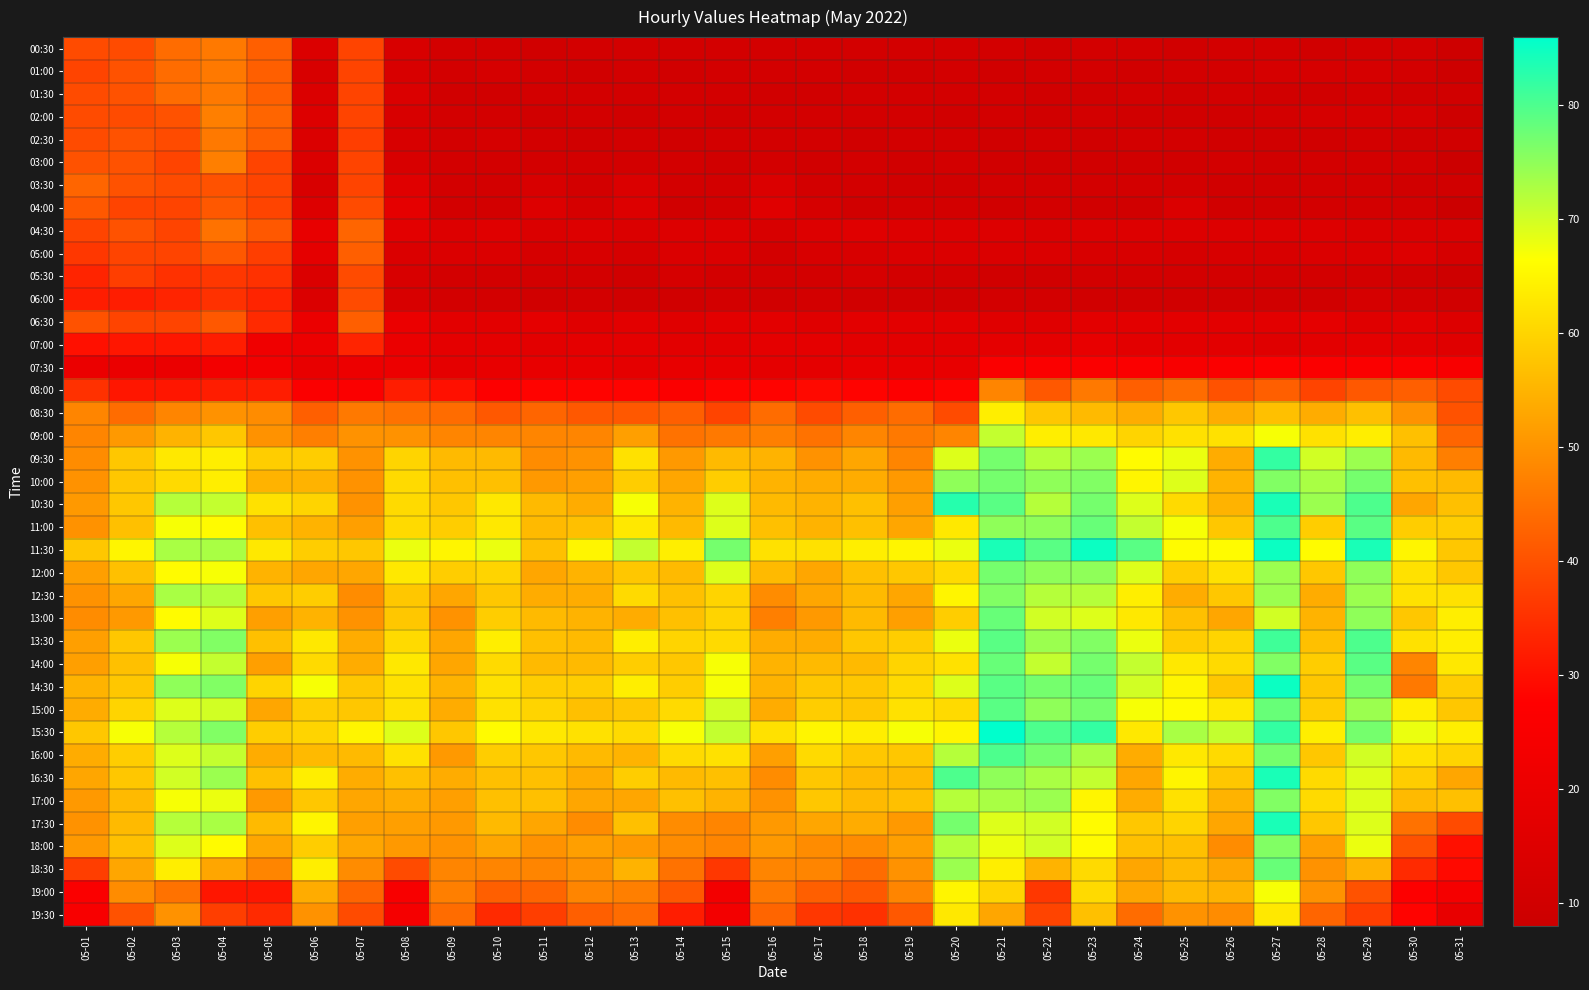

Reading right to left, extract all data points from this chart.

00:30: 05-31=9	05-30=11	05-29=11	05-28=10	05-27=11	05-26=11	05-25=10	05-24=11	05-23=11	05-22=10	05-21=11	05-20=11	05-19=11	05-18=11	05-17=11	05-16=11	05-15=11	05-14=11	05-13=11	05-12=11	05-11=10	05-10=11	05-09=11	05-08=13	05-07=38	05-06=14	05-05=42	05-04=46	05-03=44	05-02=39	05-01=39
01:00: 05-31=9	05-30=11	05-29=12	05-28=12	05-27=12	05-26=11	05-25=11	05-24=10	05-23=11	05-22=11	05-21=10	05-20=11	05-19=10	05-18=10	05-17=11	05-16=11	05-15=11	05-14=10	05-13=11	05-12=10	05-11=11	05-10=12	05-09=11	05-08=13	05-07=38	05-06=13	05-05=42	05-04=46	05-03=44	05-02=40	05-01=38
01:30: 05-31=10	05-30=10	05-29=11	05-28=10	05-27=10	05-26=11	05-25=10	05-24=11	05-23=10	05-22=10	05-21=11	05-20=11	05-19=11	05-18=11	05-17=10	05-16=10	05-15=11	05-14=11	05-13=11	05-12=11	05-11=11	05-10=10	05-09=10	05-08=14	05-07=38	05-06=14	05-05=42	05-04=46	05-03=44	05-02=40	05-01=39
02:00: 05-31=9	05-30=12	05-29=12	05-28=12	05-27=11	05-26=10	05-25=10	05-24=10	05-23=11	05-22=10	05-21=11	05-20=10	05-19=11	05-18=11	05-17=11	05-16=11	05-15=10	05-14=11	05-13=10	05-12=11	05-11=10	05-10=11	05-09=11	05-08=13	05-07=38	05-06=15	05-05=43	05-04=47	05-03=40	05-02=39	05-01=39
02:30: 05-31=10	05-30=10	05-29=11	05-28=10	05-27=10	05-26=10	05-25=11	05-24=11	05-23=10	05-22=11	05-21=10	05-20=11	05-19=11	05-18=10	05-17=11	05-16=11	05-15=11	05-14=10	05-13=11	05-12=10	05-11=11	05-10=12	05-09=11	05-08=13	05-07=37	05-06=14	05-05=42	05-04=46	05-03=39	05-02=40	05-01=39
03:00: 05-31=8	05-30=11	05-29=11	05-28=11	05-27=10	05-26=11	05-25=10	05-24=10	05-23=10	05-22=10	05-21=10	05-20=11	05-19=10	05-18=11	05-17=10	05-16=11	05-15=10	05-14=11	05-13=11	05-12=11	05-11=11	05-10=11	05-09=11	05-08=13	05-07=38	05-06=14	05-05=38	05-04=47	05-03=38	05-02=40	05-01=40
03:30: 05-31=10	05-30=10	05-29=11	05-28=11	05-27=10	05-26=10	05-25=11	05-24=11	05-23=11	05-22=11	05-21=11	05-20=10	05-19=10	05-18=11	05-17=11	05-16=14	05-15=11	05-14=11	05-13=14	05-12=11	05-11=13	05-10=11	05-09=11	05-08=16	05-07=38	05-06=13	05-05=38	05-04=40	05-03=39	05-02=40	05-01=43
04:00: 05-31=8	05-30=11	05-29=11	05-28=11	05-27=10	05-26=10	05-25=14	05-24=10	05-23=10	05-22=11	05-21=10	05-20=11	05-19=11	05-18=10	05-17=12	05-16=16	05-15=11	05-14=10	05-13=15	05-12=12	05-11=15	05-10=11	05-09=11	05-08=18	05-07=39	05-06=15	05-05=38	05-04=41	05-03=38	05-02=38	05-01=41
04:30: 05-31=14	05-30=14	05-29=14	05-28=15	05-27=15	05-26=15	05-25=15	05-24=15	05-23=15	05-22=14	05-21=15	05-20=15	05-19=15	05-18=16	05-17=15	05-16=13	05-15=15	05-14=15	05-13=14	05-12=15	05-11=14	05-10=16	05-09=15	05-08=17	05-07=43	05-06=19	05-05=41	05-04=45	05-03=38	05-02=40	05-01=38
05:00: 05-31=12	05-30=15	05-29=14	05-28=14	05-27=13	05-26=13	05-25=12	05-24=13	05-23=13	05-22=14	05-21=14	05-20=14	05-19=14	05-18=13	05-17=13	05-16=11	05-15=14	05-14=14	05-13=12	05-12=13	05-11=12	05-10=14	05-09=14	05-08=14	05-07=42	05-06=18	05-05=37	05-04=41	05-03=38	05-02=38	05-01=36
05:30: 05-31=9	05-30=10	05-29=11	05-28=11	05-27=11	05-26=11	05-25=11	05-24=11	05-23=11	05-22=10	05-21=10	05-20=11	05-19=11	05-18=12	05-17=11	05-16=11	05-15=11	05-14=12	05-13=10	05-12=11	05-11=11	05-10=11	05-09=11	05-08=13	05-07=39	05-06=14	05-05=35	05-04=36	05-03=35	05-02=37	05-01=33
06:00: 05-31=10	05-30=11	05-29=12	05-28=10	05-27=10	05-26=10	05-25=10	05-24=10	05-23=10	05-22=11	05-21=11	05-20=10	05-19=10	05-18=10	05-17=11	05-16=10	05-15=11	05-14=10	05-13=10	05-12=11	05-11=10	05-10=11	05-09=11	05-08=13	05-07=39	05-06=14	05-05=33	05-04=35	05-03=33	05-02=32	05-01=32
06:30: 05-31=15	05-30=17	05-29=16	05-28=18	05-27=17	05-26=17	05-25=17	05-24=17	05-23=17	05-22=16	05-21=16	05-20=17	05-19=17	05-18=17	05-17=16	05-16=17	05-15=17	05-14=16	05-13=17	05-12=16	05-11=18	05-10=17	05-09=17	05-08=20	05-07=42	05-06=20	05-05=34	05-04=41	05-03=38	05-02=38	05-01=40
07:00: 05-31=16	05-30=17	05-29=18	05-28=17	05-27=16	05-26=17	05-25=17	05-24=17	05-23=19	05-22=18	05-21=18	05-20=17	05-19=17	05-18=17	05-17=18	05-16=18	05-15=17	05-14=17	05-13=18	05-12=18	05-11=17	05-10=18	05-09=18	05-08=20	05-07=33	05-06=21	05-05=22	05-04=32	05-03=31	05-02=31	05-01=30
07:30: 05-31=25	05-30=26	05-29=26	05-28=26	05-27=27	05-26=26	05-25=25	05-24=26	05-23=26	05-22=26	05-21=26	05-20=19	05-19=19	05-18=19	05-17=18	05-16=18	05-15=19	05-14=19	05-13=18	05-12=19	05-11=19	05-10=19	05-09=18	05-08=21	05-07=21	05-06=19	05-05=23	05-04=23	05-03=20	05-02=20	05-01=20
08:00: 05-31=39	05-30=42	05-29=41	05-28=38	05-27=42	05-26=40	05-25=44	05-24=42	05-23=46	05-22=41	05-21=48	05-20=28	05-19=27	05-18=28	05-17=29	05-16=28	05-15=28	05-14=26	05-13=28	05-12=28	05-11=28	05-10=27	05-09=30	05-08=32	05-07=26	05-06=26	05-05=32	05-04=32	05-03=31	05-02=31	05-01=35
08:30: 05-31=40	05-30=50	05-29=57	05-28=54	05-27=57	05-26=54	05-25=58	05-24=54	05-23=56	05-22=58	05-21=64	05-20=39	05-19=44	05-18=42	05-17=39	05-16=44	05-15=38	05-14=42	05-13=41	05-12=41	05-11=43	05-10=41	05-09=44	05-08=45	05-07=46	05-06=42	05-05=49	05-04=50	05-03=48	05-02=44	05-01=48
09:00: 05-31=43	05-30=57	05-29=64	05-28=62	05-27=67	05-26=62	05-25=62	05-24=60	05-23=63	05-22=64	05-21=71	05-20=48	05-19=46	05-18=48	05-17=45	05-16=47	05-15=46	05-14=45	05-13=52	05-12=48	05-11=48	05-10=48	05-09=48	05-08=50	05-07=50	05-06=47	05-05=50	05-04=58	05-03=55	05-02=51	05-01=48
09:30: 05-31=47	05-30=56	05-29=74	05-28=70	05-27=82	05-26=54	05-25=68	05-24=66	05-23=74	05-22=72	05-21=77	05-20=69	05-19=48	05-18=53	05-17=50	05-16=55	05-15=56	05-14=51	05-13=62	05-12=50	05-11=49	05-10=56	05-09=56	05-08=60	05-07=50	05-06=59	05-05=59	05-04=64	05-03=63	05-02=58	05-01=49
10:00: 05-31=56	05-30=57	05-29=77	05-28=73	05-27=76	05-26=55	05-25=69	05-24=65	05-23=76	05-22=75	05-21=77	05-20=75	05-19=51	05-18=54	05-17=54	05-16=55	05-15=59	05-14=53	05-13=59	05-12=52	05-11=51	05-10=57	05-09=57	05-08=61	05-07=50	05-06=55	05-05=55	05-04=64	05-03=61	05-02=58	05-01=50
10:30: 05-31=57	05-30=53	05-29=80	05-28=74	05-27=84	05-26=55	05-25=61	05-24=69	05-23=77	05-22=72	05-21=79	05-20=83	05-19=52	05-18=57	05-17=55	05-16=56	05-15=69	05-14=55	05-13=67	05-12=54	05-11=56	05-10=63	05-09=58	05-08=61	05-07=50	05-06=60	05-05=62	05-04=71	05-03=72	05-02=58	05-01=51
11:00: 05-31=59	05-30=59	05-29=79	05-28=59	05-27=80	05-26=58	05-25=67	05-24=71	05-23=78	05-22=75	05-21=75	05-20=63	05-19=53	05-18=57	05-17=55	05-16=57	05-15=69	05-14=56	05-13=63	05-12=57	05-11=56	05-10=63	05-09=59	05-08=61	05-07=52	05-06=55	05-05=57	05-04=66	05-03=67	05-02=57	05-01=50
11:30: 05-31=58	05-30=65	05-29=84	05-28=66	05-27=85	05-26=66	05-25=66	05-24=79	05-23=85	05-22=79	05-21=84	05-20=68	05-19=65	05-18=64	05-17=62	05-16=62	05-15=77	05-14=64	05-13=71	05-12=65	05-11=57	05-10=68	05-09=65	05-08=68	05-07=58	05-06=59	05-05=63	05-04=73	05-03=73	05-02=65	05-01=58
12:00: 05-31=58	05-30=62	05-29=75	05-28=58	05-27=74	05-26=62	05-25=59	05-24=69	05-23=75	05-22=75	05-21=77	05-20=61	05-19=58	05-18=57	05-17=53	05-16=56	05-15=69	05-14=56	05-13=58	05-12=55	05-11=53	05-10=60	05-09=59	05-08=63	05-07=53	05-06=53	05-05=55	05-04=67	05-03=66	05-02=57	05-01=52
12:30: 05-31=62	05-30=62	05-29=74	05-28=54	05-27=74	05-26=58	05-25=54	05-24=64	05-23=72	05-22=72	05-21=76	05-20=65	05-19=53	05-18=56	05-17=53	05-16=49	05-15=60	05-14=57	05-13=61	05-12=54	05-11=54	05-10=58	05-09=53	05-08=58	05-07=49	05-06=59	05-05=58	05-04=72	05-03=73	05-02=53	05-01=50
13:00: 05-31=64	05-30=58	05-29=75	05-28=55	05-27=70	05-26=53	05-25=57	05-24=63	05-23=69	05-22=70	05-21=78	05-20=59	05-19=52	05-18=56	05-17=51	05-16=47	05-15=60	05-14=57	05-13=54	05-12=55	05-11=56	05-10=59	05-09=50	05-08=58	05-07=50	05-06=55	05-05=52	05-04=69	05-03=66	05-02=51	05-01=49
13:30: 05-31=64	05-30=62	05-29=80	05-28=57	05-27=81	05-26=60	05-25=59	05-24=68	05-23=76	05-22=74	05-21=79	05-20=68	05-19=59	05-18=58	05-17=54	05-16=54	05-15=61	05-14=60	05-13=64	05-12=56	05-11=57	05-10=64	05-09=53	05-08=61	05-07=54	05-06=63	05-05=57	05-04=76	05-03=74	05-02=58	05-01=52
14:00: 05-31=63	05-30=48	05-29=79	05-28=59	05-27=76	05-26=61	05-25=63	05-24=71	05-23=77	05-22=71	05-21=78	05-20=62	05-19=60	05-18=56	05-17=56	05-16=55	05-15=67	05-14=58	05-13=59	05-12=56	05-11=56	05-10=61	05-09=53	05-08=63	05-07=54	05-06=61	05-05=52	05-04=71	05-03=67	05-02=57	05-01=52
14:30: 05-31=59	05-30=46	05-29=77	05-28=58	05-27=85	05-26=58	05-25=65	05-24=70	05-23=78	05-22=77	05-21=79	05-20=69	05-19=61	05-18=58	05-17=58	05-16=55	05-15=67	05-14=59	05-13=64	05-12=59	05-11=59	05-10=62	05-09=55	05-08=62	05-07=58	05-06=67	05-05=60	05-04=76	05-03=75	05-02=58	05-01=55
15:00: 05-31=58	05-30=64	05-29=74	05-28=59	05-27=78	05-26=63	05-25=66	05-24=67	05-23=77	05-22=75	05-21=79	05-20=61	05-19=62	05-18=58	05-17=59	05-16=54	05-15=70	05-14=61	05-13=58	05-12=57	05-11=60	05-10=62	05-09=54	05-08=62	05-07=58	05-06=59	05-05=53	05-04=70	05-03=69	05-02=60	05-01=54
15:30: 05-31=64	05-30=68	05-29=77	05-28=64	05-27=82	05-26=71	05-25=73	05-24=63	05-23=82	05-22=80	05-21=86	05-20=65	05-19=67	05-18=64	05-17=65	05-16=62	05-15=71	05-14=67	05-13=61	05-12=62	05-11=63	05-10=66	05-09=58	05-08=69	05-07=65	05-06=60	05-05=59	05-04=76	05-03=72	05-02=67	05-01=58
16:00: 05-31=60	05-30=62	05-29=70	05-28=58	05-27=77	05-26=61	05-25=63	05-24=54	05-23=73	05-22=77	05-21=80	05-20=72	05-19=58	05-18=58	05-17=61	05-16=52	05-15=62	05-14=61	05-13=55	05-12=56	05-11=58	05-10=59	05-09=51	05-08=62	05-07=56	05-06=56	05-05=54	05-04=71	05-03=69	05-02=59	05-01=54
16:30: 05-31=53	05-30=59	05-29=69	05-28=61	05-27=84	05-26=58	05-25=65	05-24=53	05-23=71	05-22=73	05-21=75	05-20=80	05-19=56	05-18=56	05-17=58	05-16=49	05-15=57	05-14=56	05-13=59	05-12=54	05-11=57	05-10=57	05-09=54	05-08=57	05-07=54	05-06=64	05-05=57	05-04=74	05-03=70	05-02=58	05-01=53
17:00: 05-31=57	05-30=56	05-29=69	05-28=61	05-27=76	05-26=55	05-25=62	05-24=54	05-23=65	05-22=74	05-21=73	05-20=72	05-19=57	05-18=56	05-17=58	05-16=50	05-15=55	05-14=57	05-13=53	05-12=53	05-11=57	05-10=57	05-09=52	05-08=54	05-07=53	05-06=58	05-05=51	05-04=68	05-03=67	05-02=56	05-01=51
17:30: 05-31=39	05-30=45	05-29=69	05-28=58	05-27=84	05-26=53	05-25=60	05-24=58	05-23=66	05-22=70	05-21=69	05-20=77	05-19=51	05-18=54	05-17=53	05-16=51	05-15=48	05-14=49	05-13=57	05-12=49	05-11=53	05-10=56	05-09=51	05-08=52	05-07=52	05-06=65	05-05=56	05-04=73	05-03=72	05-02=56	05-01=50
18:00: 05-31=30	05-30=40	05-29=68	05-28=52	05-27=76	05-26=49	05-25=57	05-24=57	05-23=66	05-22=70	05-21=68	05-20=72	05-19=52	05-18=49	05-17=49	05-16=51	05-15=48	05-14=49	05-13=51	05-12=52	05-11=50	05-10=53	05-09=50	05-08=51	05-07=53	05-06=59	05-05=53	05-04=66	05-03=69	05-02=57	05-01=51
18:30: 05-31=29	05-30=34	05-29=55	05-28=50	05-27=78	05-26=53	05-25=56	05-24=53	05-23=61	05-22=55	05-21=64	05-20=74	05-19=50	05-18=44	05-17=48	05-16=48	05-15=36	05-14=45	05-13=55	05-12=50	05-11=48	05-10=48	05-09=48	05-08=39	05-07=49	05-06=64	05-05=48	05-04=53	05-03=64	05-02=53	05-01=37
19:00: 05-31=24	05-30=27	05-29=40	05-28=50	05-27=67	05-26=55	05-25=56	05-24=53	05-23=61	05-22=36	05-21=60	05-20=65	05-19=48	05-18=41	05-17=42	05-16=46	05-15=23	05-14=41	05-13=47	05-12=48	05-11=43	05-10=42	05-09=47	05-08=25	05-07=43	05-06=54	05-05=31	05-04=31	05-03=45	05-02=49	05-01=26
19:30: 05-31=19	05-30=28	05-29=37	05-28=43	05-27=63	05-26=49	05-25=50	05-24=44	05-23=57	05-22=38	05-21=53	05-20=63	05-19=41	05-18=35	05-17=36	05-16=43	05-15=23	05-14=32	05-13=44	05-12=42	05-11=37	05-10=34	05-09=44	05-08=24	05-07=39	05-06=50	05-05=34	05-04=37	05-03=50	05-02=40	05-01=25